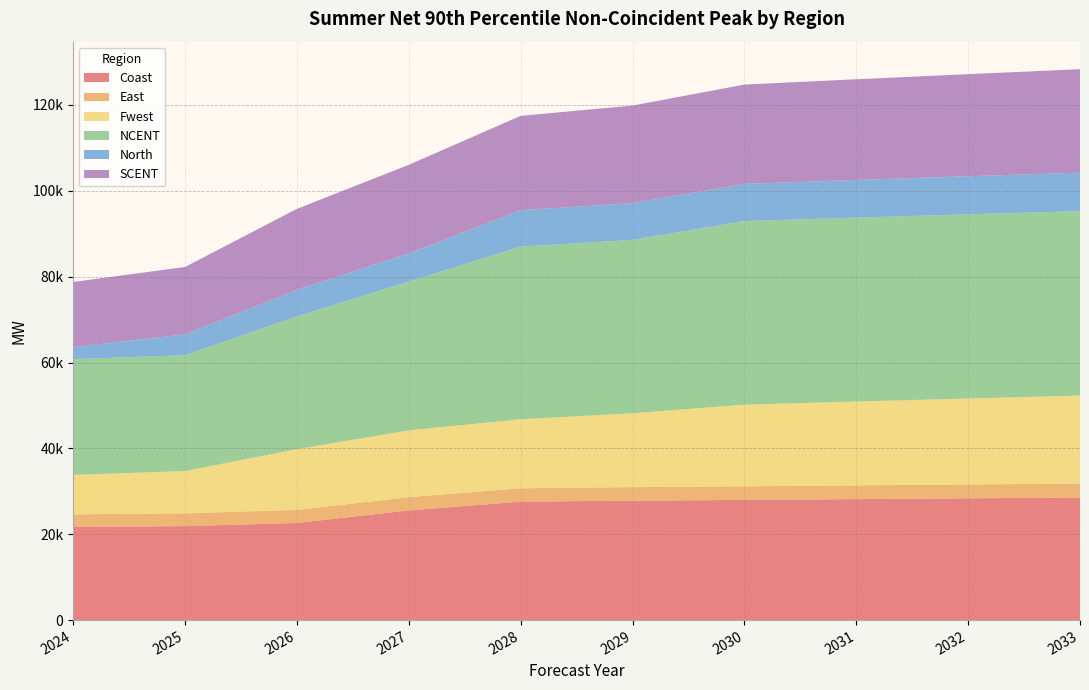

Reading left to right, what are all the values shown in this chart?

Coast: 2024=21686.4	2025=21893.4	2026=22629.5	2027=25554.2	2028=27590.1	2029=27827.7	2030=27988.5	2031=28183.9	2032=28370.3	2033=28551.1
East: 2024=2950.1	2025=2974.4	2026=3045.7	2027=3085.3	2028=3116.6	2029=3144.6	2030=3177.1	2031=3201.2	2032=3224.3	2033=3249.1
Fwest: 2024=9172.2	2025=9853.4	2026=14149.4	2027=15553.8	2028=16075.3	2029=17197.1	2030=19016.0	2031=19520.9	2032=20018.1	2033=20499.8
NCENT: 2024=26975.2	2025=26988.7	2026=30927.1	2027=34653.8	2028=40220.0	2029=40402.7	2030=42759.6	2031=42843.8	2032=42912.6	2033=42969.6
North: 2024=2779.8	2025=4867.6	2026=6156.5	2027=6565.6	2028=8473.5	2029=8570.4	2030=8673.7	2031=8770.4	2032=8866.5	2033=8962.0
SCENT: 2024=15196.1	2025=15680.3	2026=18890.3	2027=20641.6	2028=21977.8	2029=22712.0	2030=23132.8	2031=23460.2	2032=23777.0	2033=24091.7